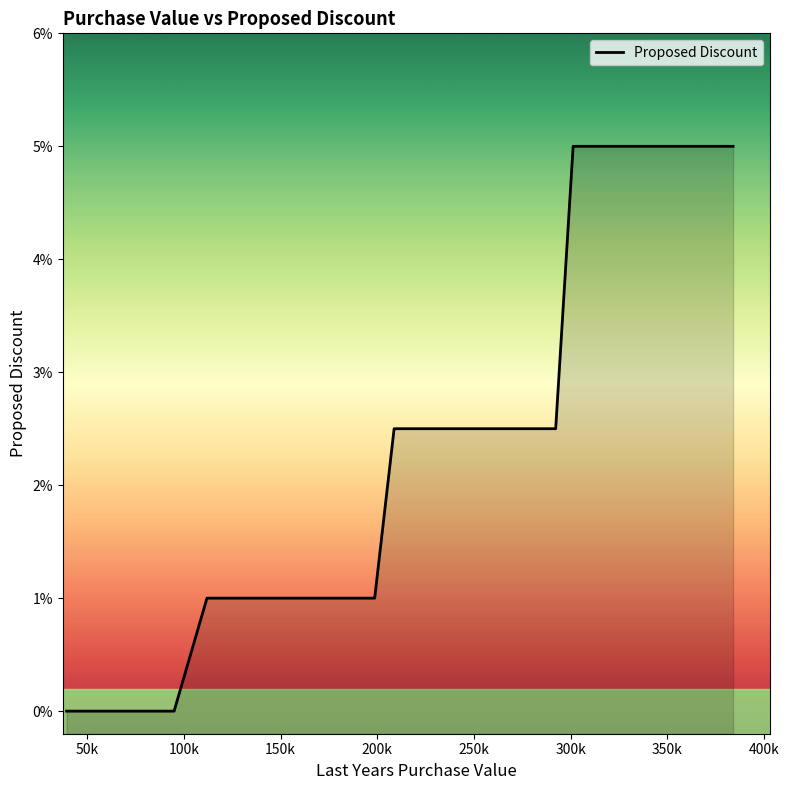

Does the chart display data point markers on the line(s)?

No